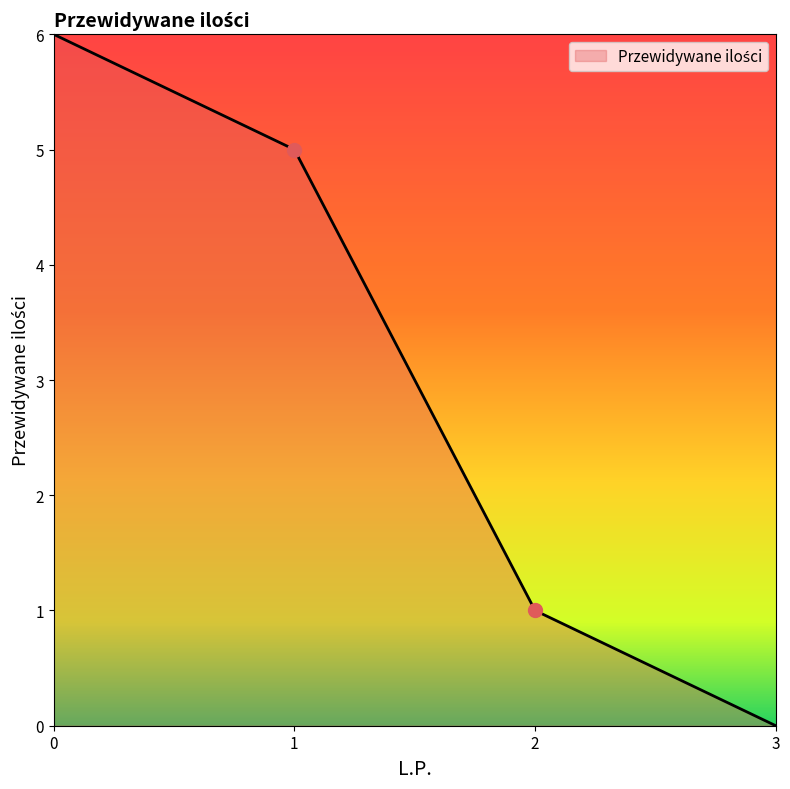

What is the change in value from 1 to 2?

-4